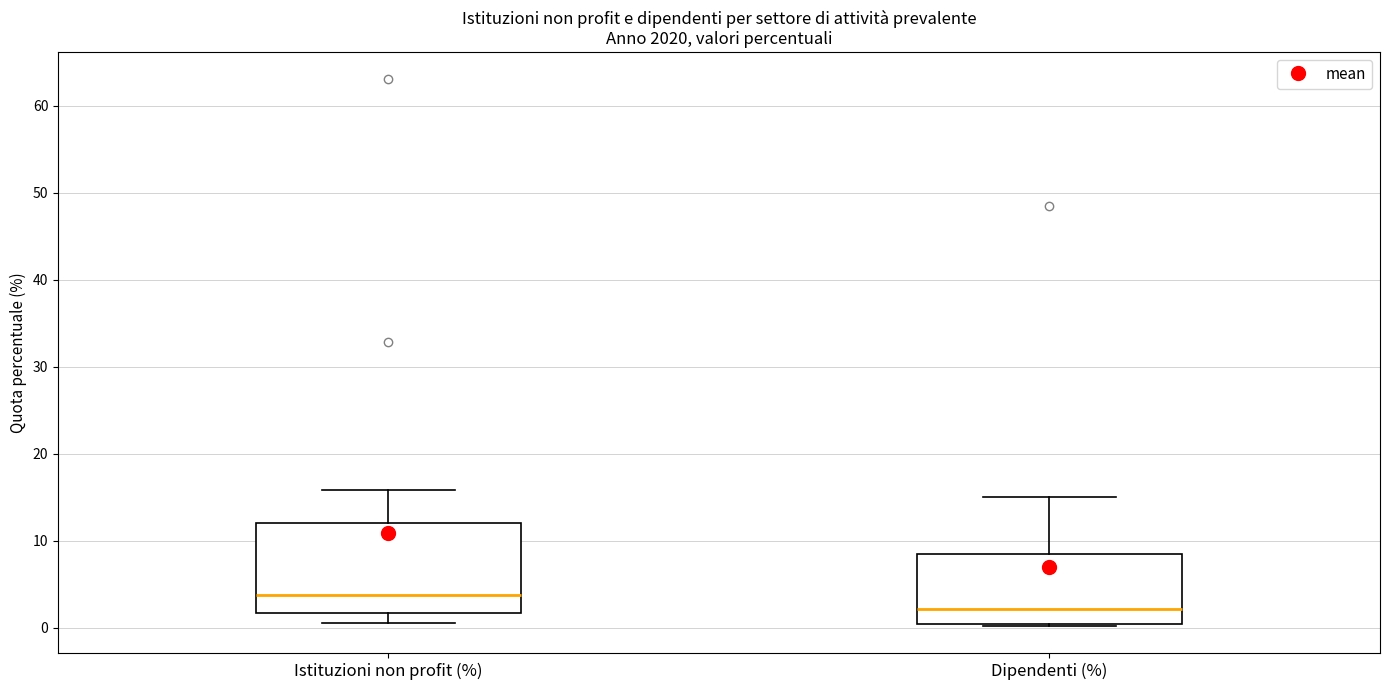

Where does the median line of the box for Dipendenti (%) sit on the y-axis? The values are not printed on the chart, so give them approximately, as read against the axis.

2